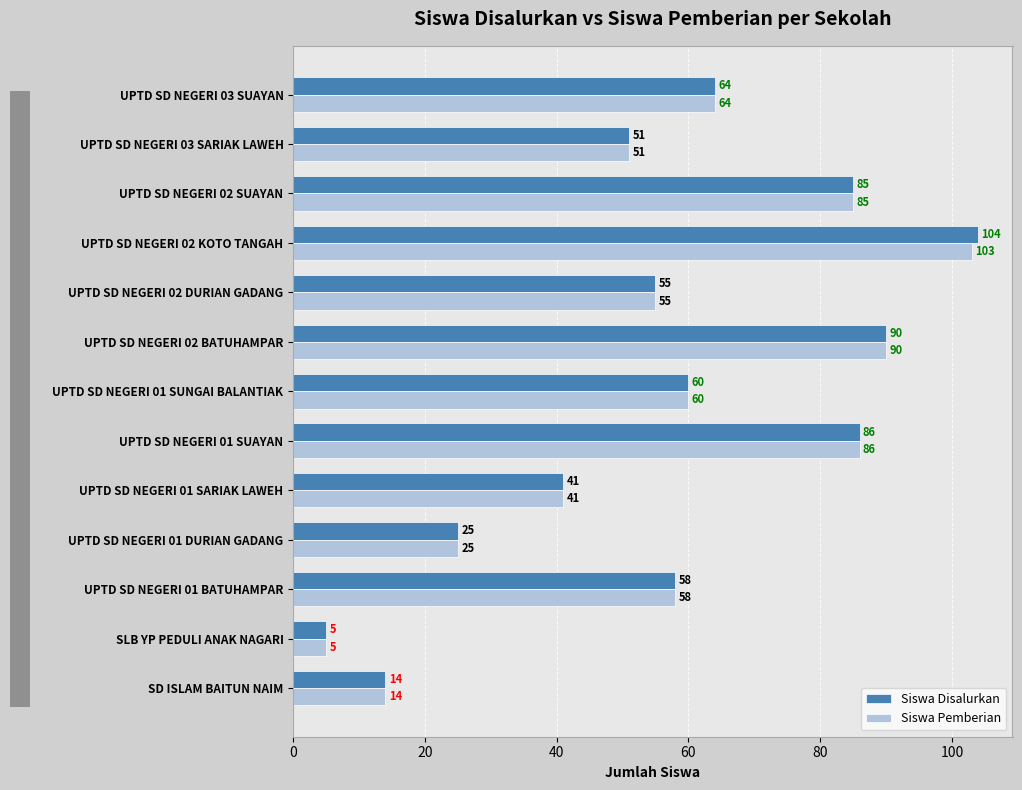

At which label is Siswa Disalurkan closest to 54?

UPTD SD NEGERI 02 DURIAN GADANG